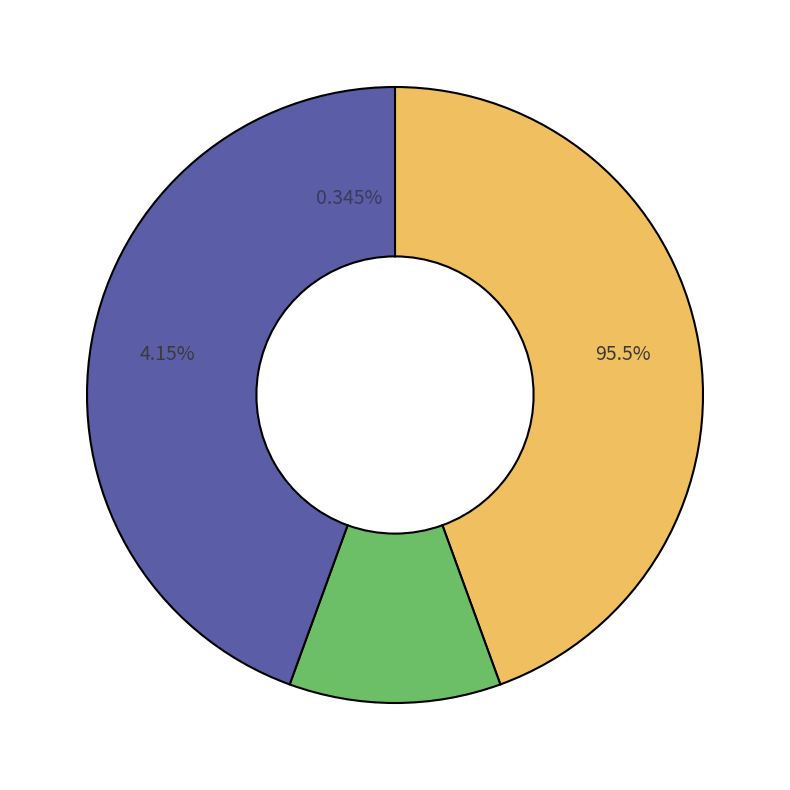

Count the number of slices in the pie.

9